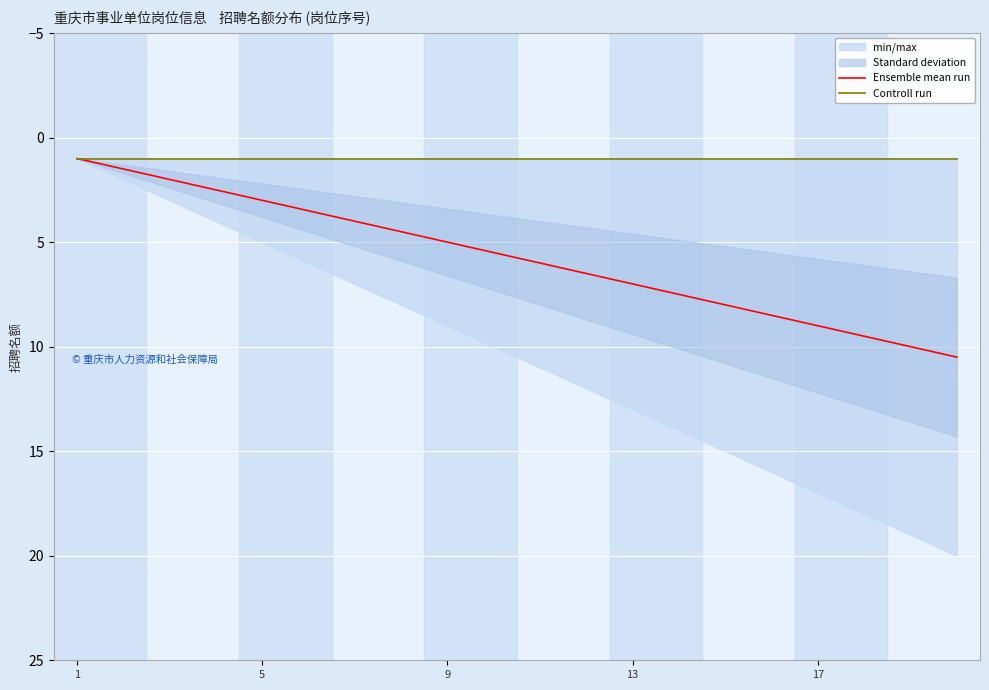

What is the value of the Ensemble mean run point at the 4th from the left?

2.5